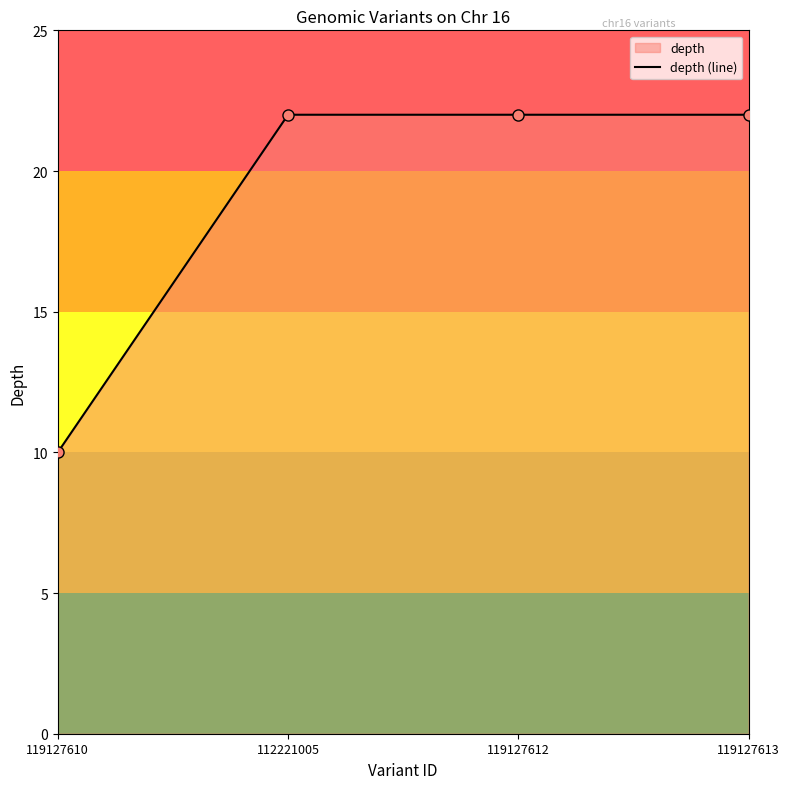

Reading left to right, what are all the values shown in this chart?

119127610=10	112221005=22	119127612=22	119127613=22